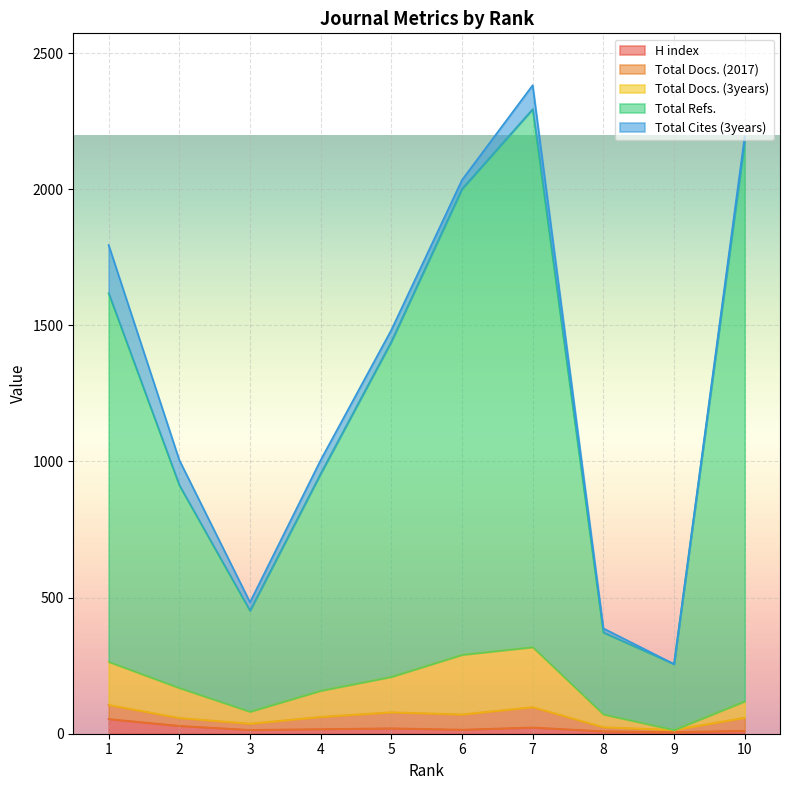

True or false: H index and Total Docs. (3years) cross at least once.

False